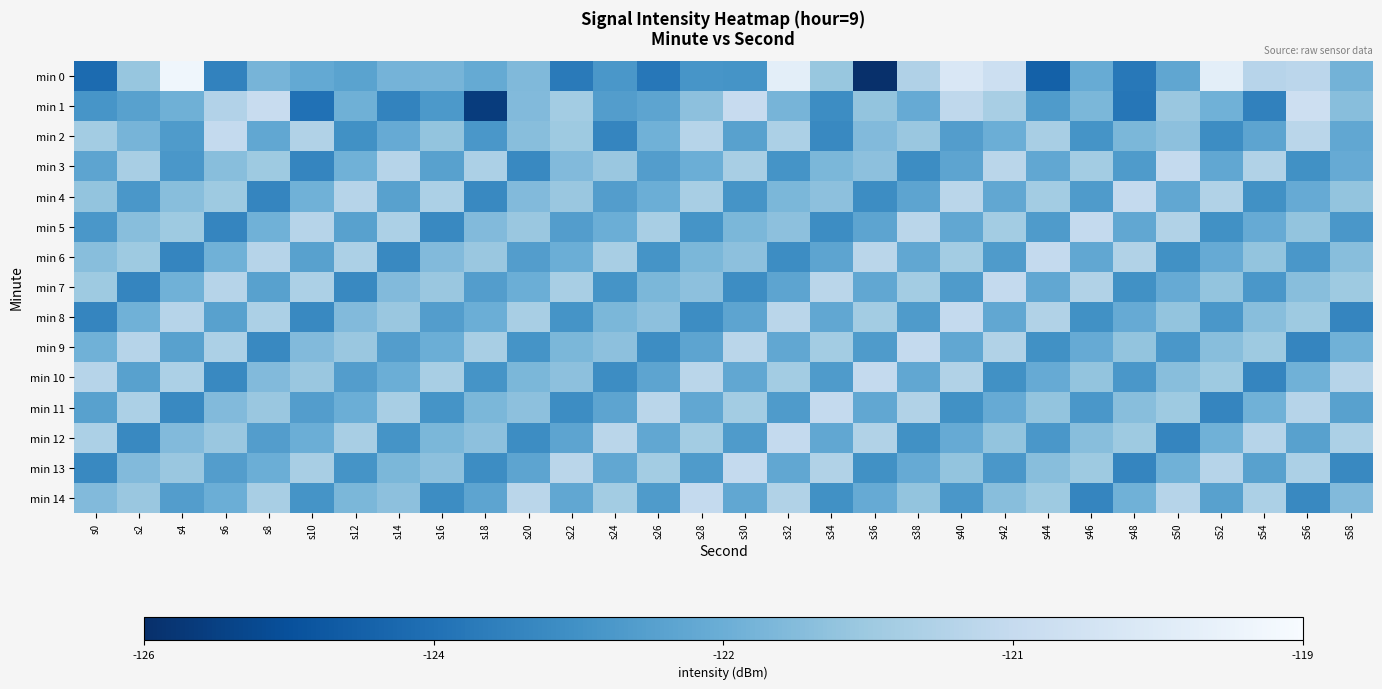

Between s14 and s26, which is larger?

s14